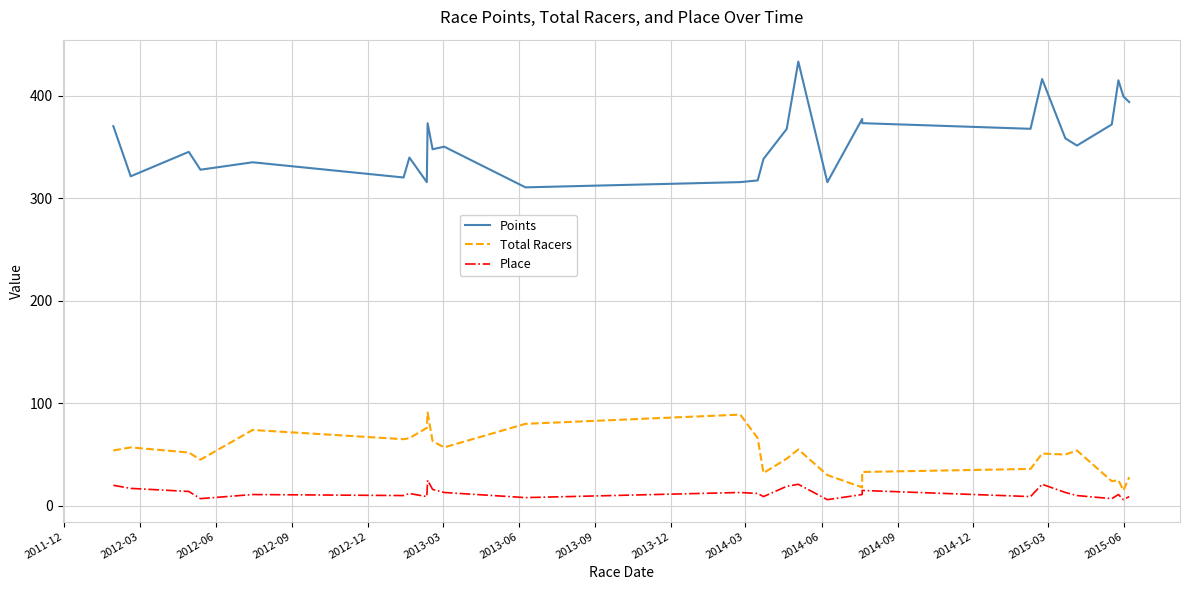

Does the chart display data point markers on the line(s)?

No